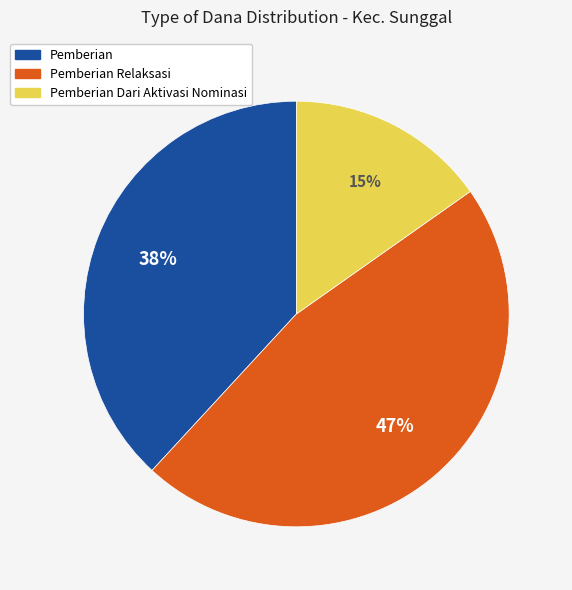

To the nearest percent, what is the average slice percentage?

33%